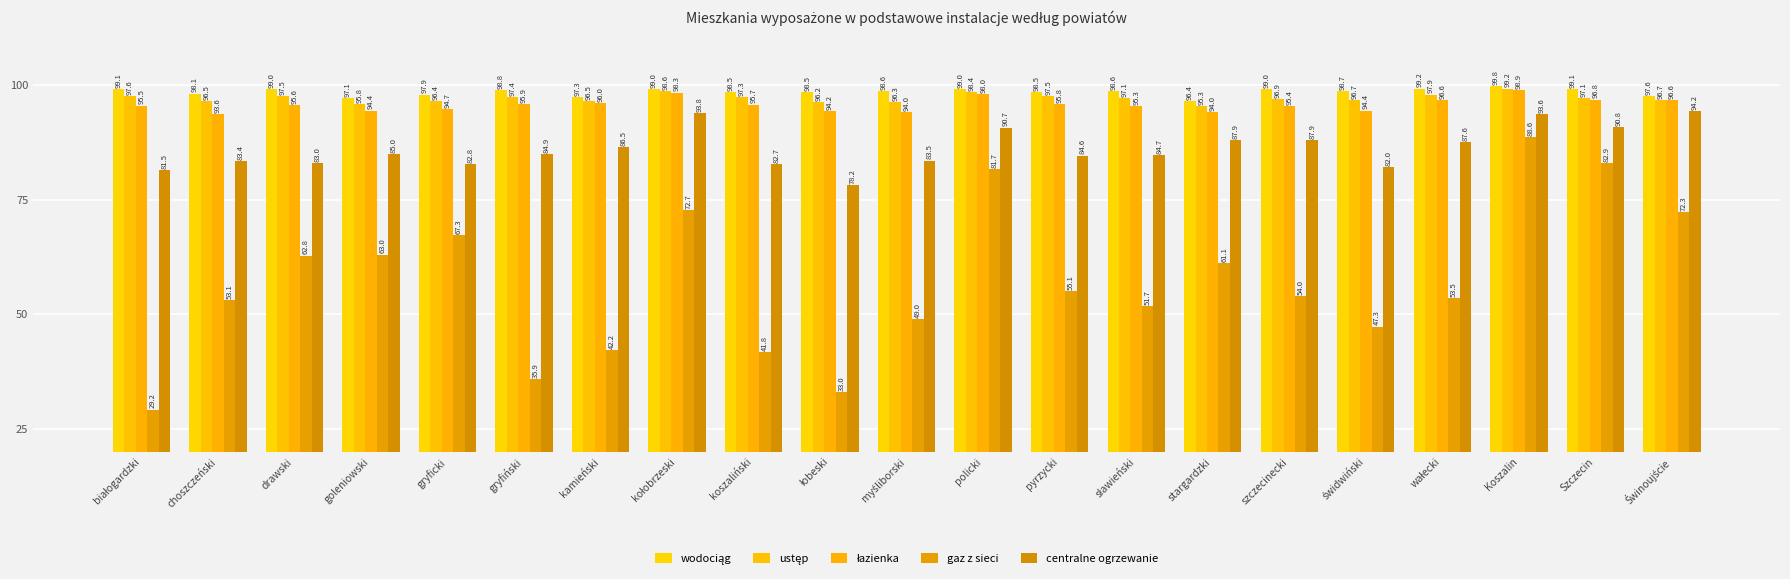

Which series has the widest spread of values?

gaz z sieci